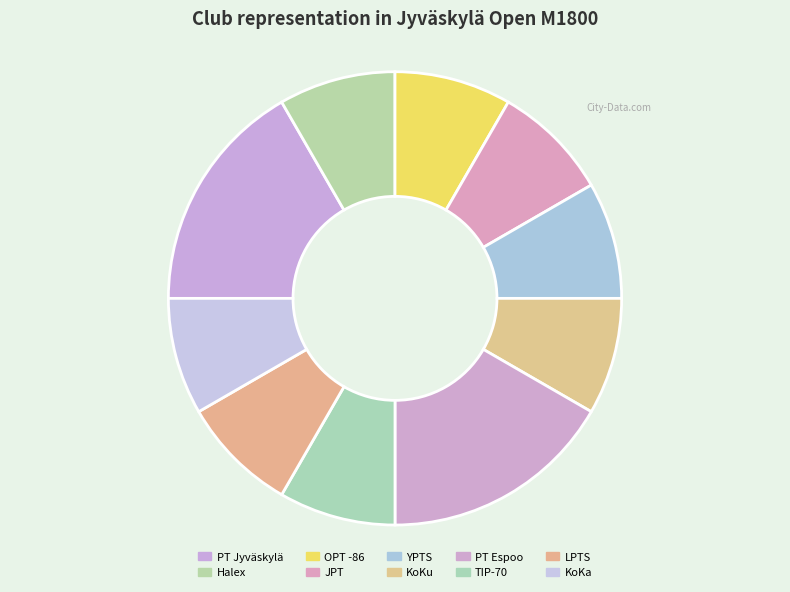

Is there any slice that represents more than half of the pie?

No